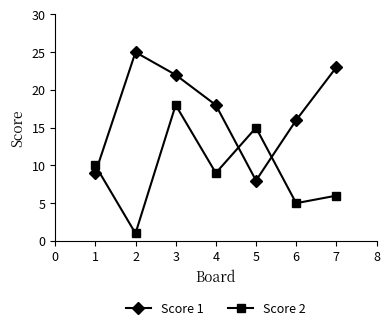

True or false: Score 1 and Score 2 intersect in this chart.

True